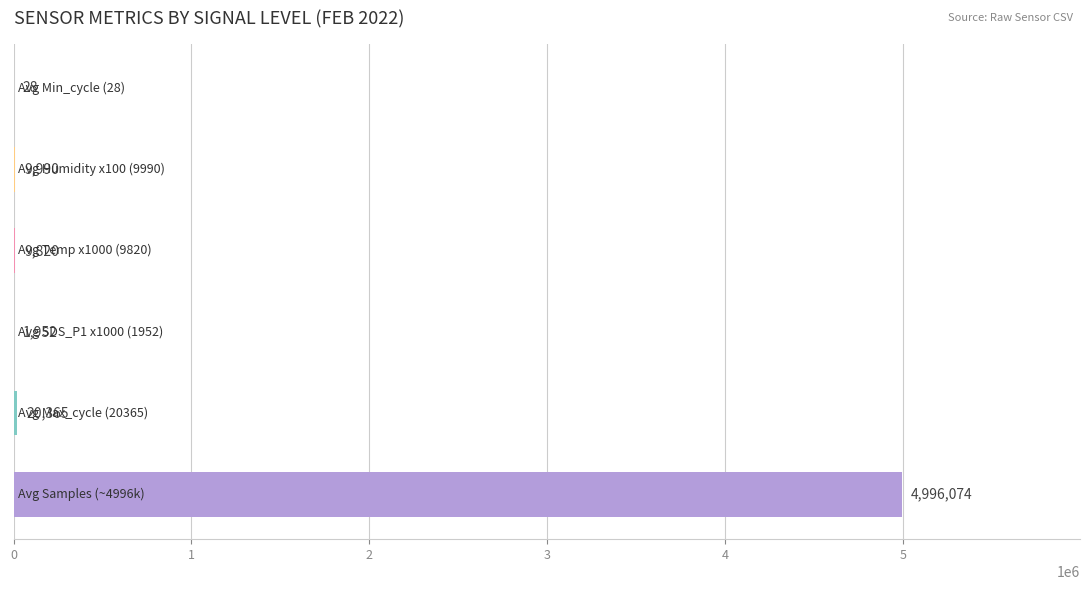

What is the greatest value displayed?

4996074